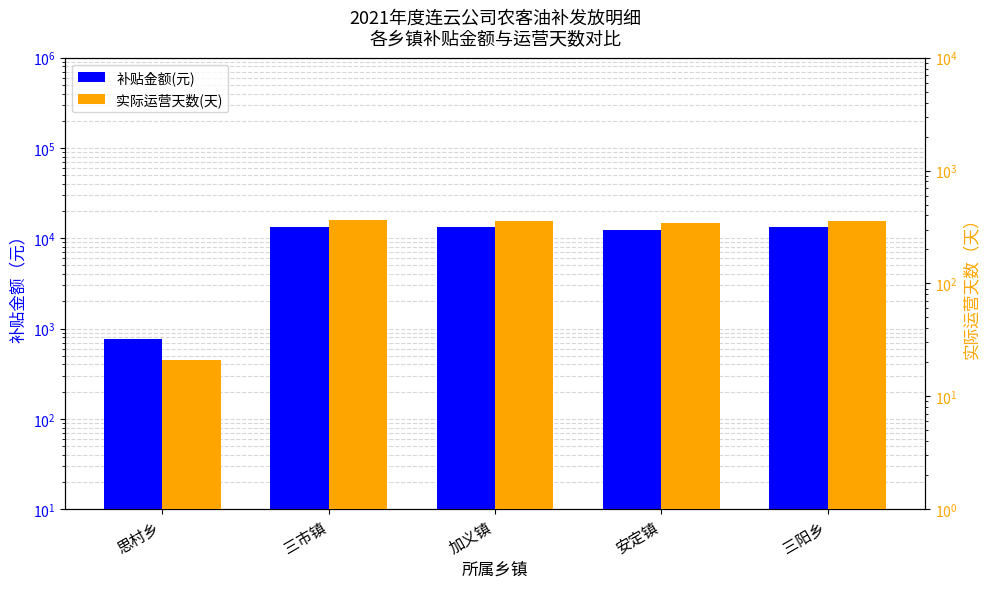

Reading right to left, extract all data points from this chart.

补贴金额(元): 三阳乡=13164.2	安定镇=12469.4	加义镇=13164.2	三市镇=13164.2	思村乡=767.9
实际运营天数(天): 三阳乡=360.0	安定镇=341.0	加义镇=360.0	三市镇=365.0	思村乡=21.0